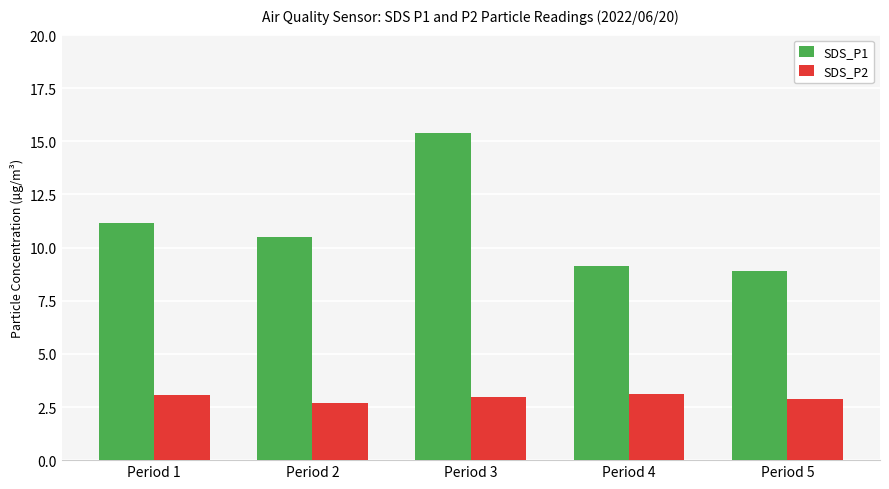

What is the highest value of the SDS_P2 series?

3.1